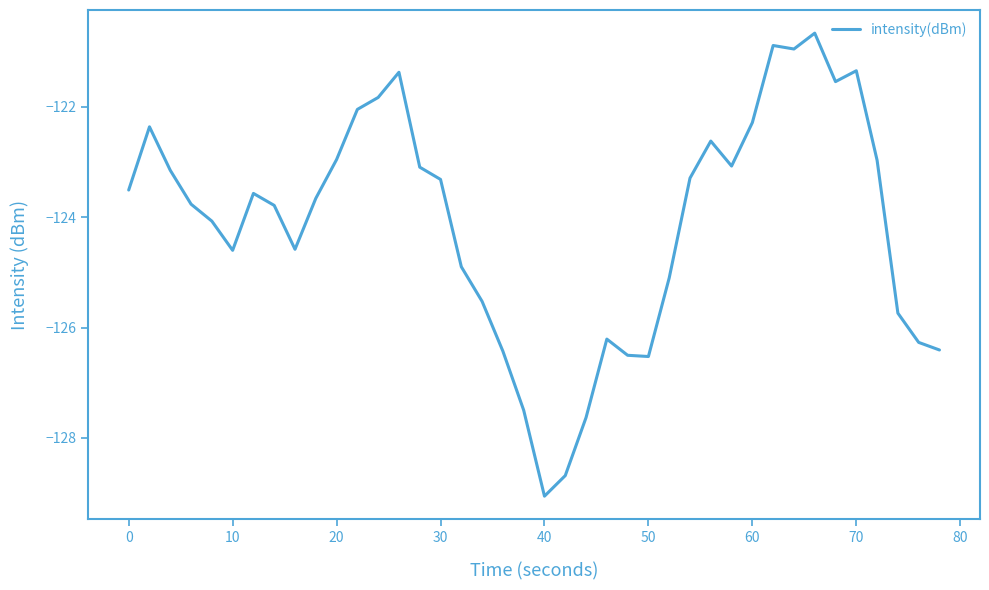

What is the greatest value displayed?

-120.7